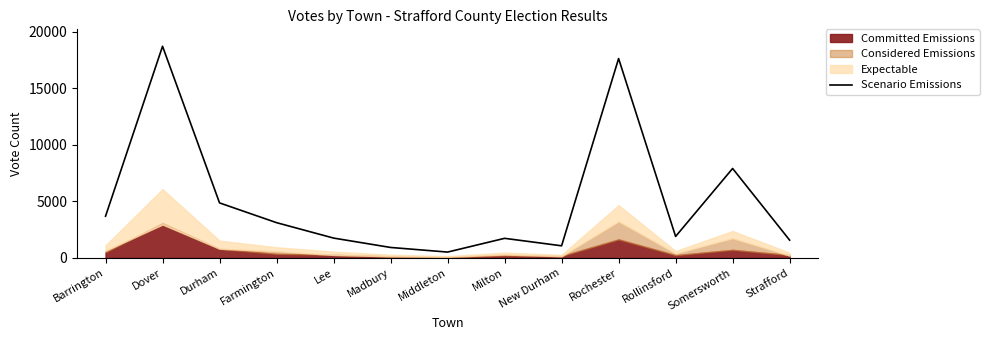

How many lines are shown in the chart?

1